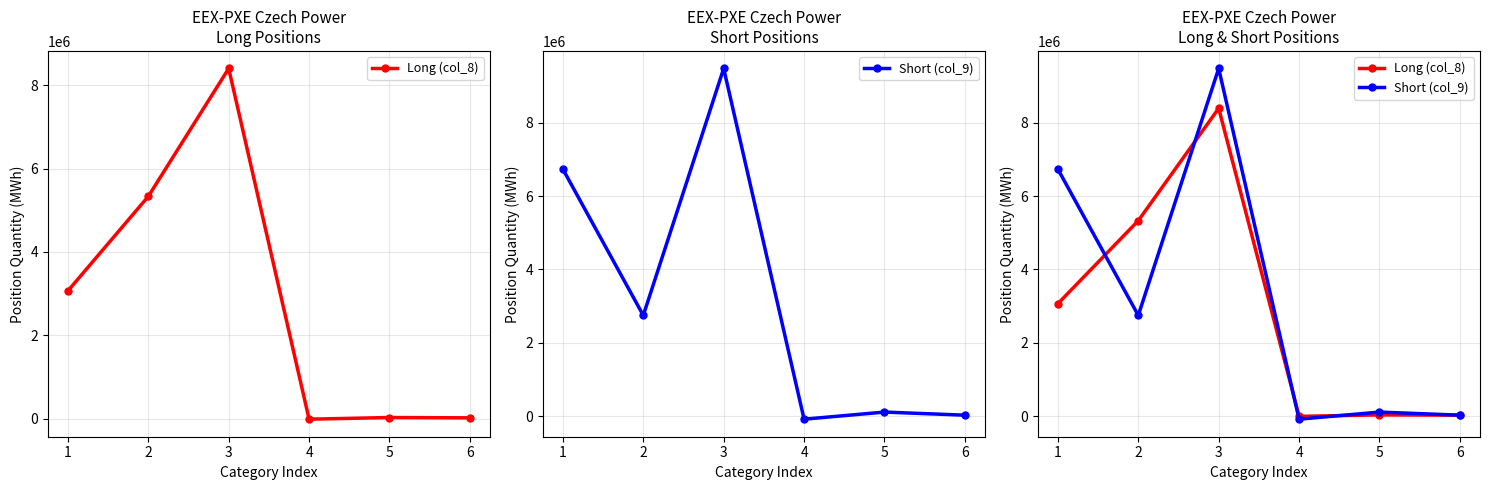

At how many categories does at least one series exceed 7876792?

1